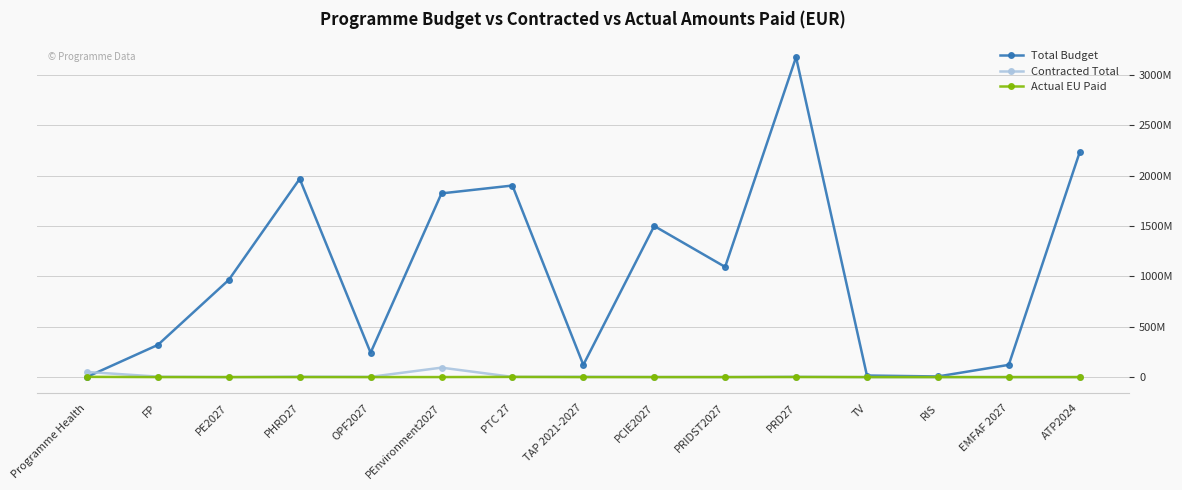

Is this an area chart (filled region under the line)?

No